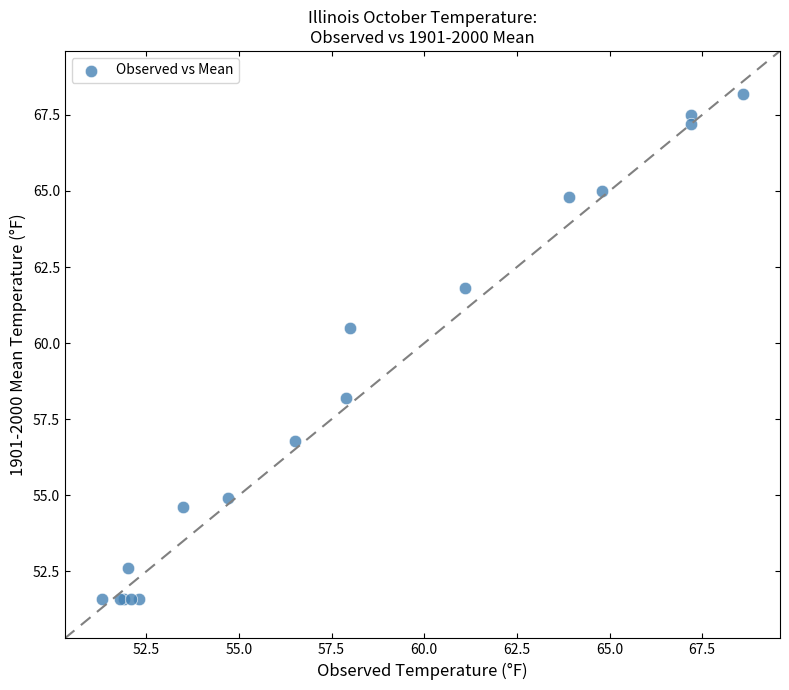

What Y value in the scatter plot is closest to 59?

58.2